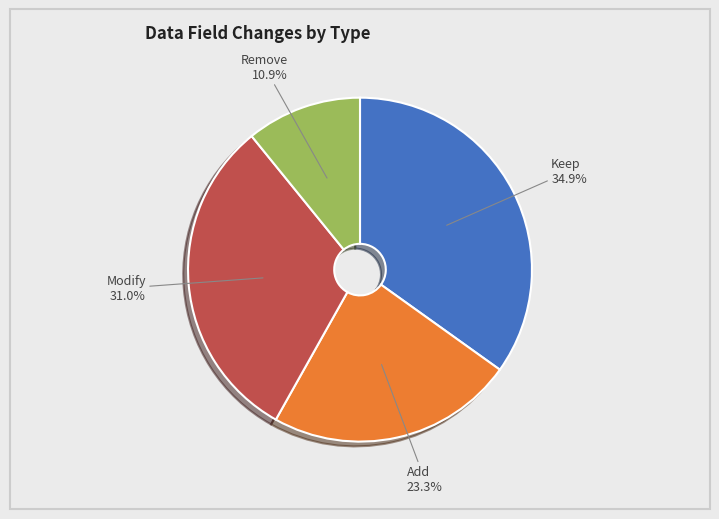

Does any single category account for the majority?

No